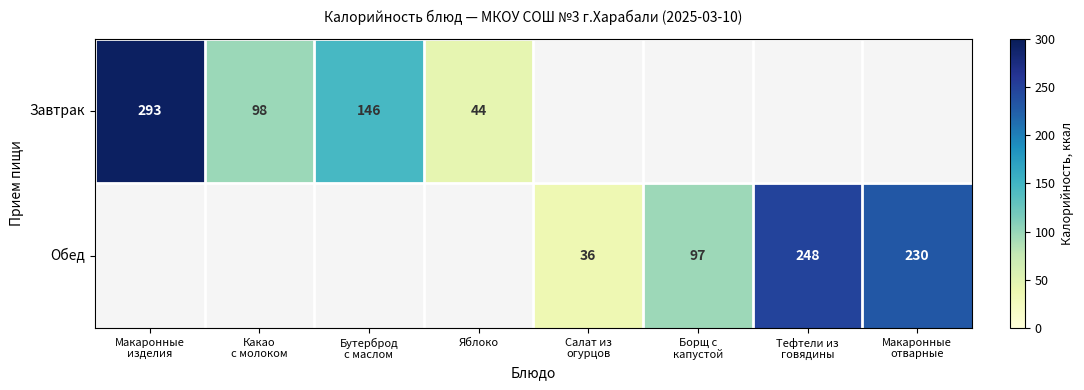

List the labels in order of Завтрак value, smallest first.

Яблоко, Какао с молоком, Бутерброд с маслом, Макаронные изделия, Салат из огурцов, Борщ с капустой, Тефтели из говядины, Макаронные отварные